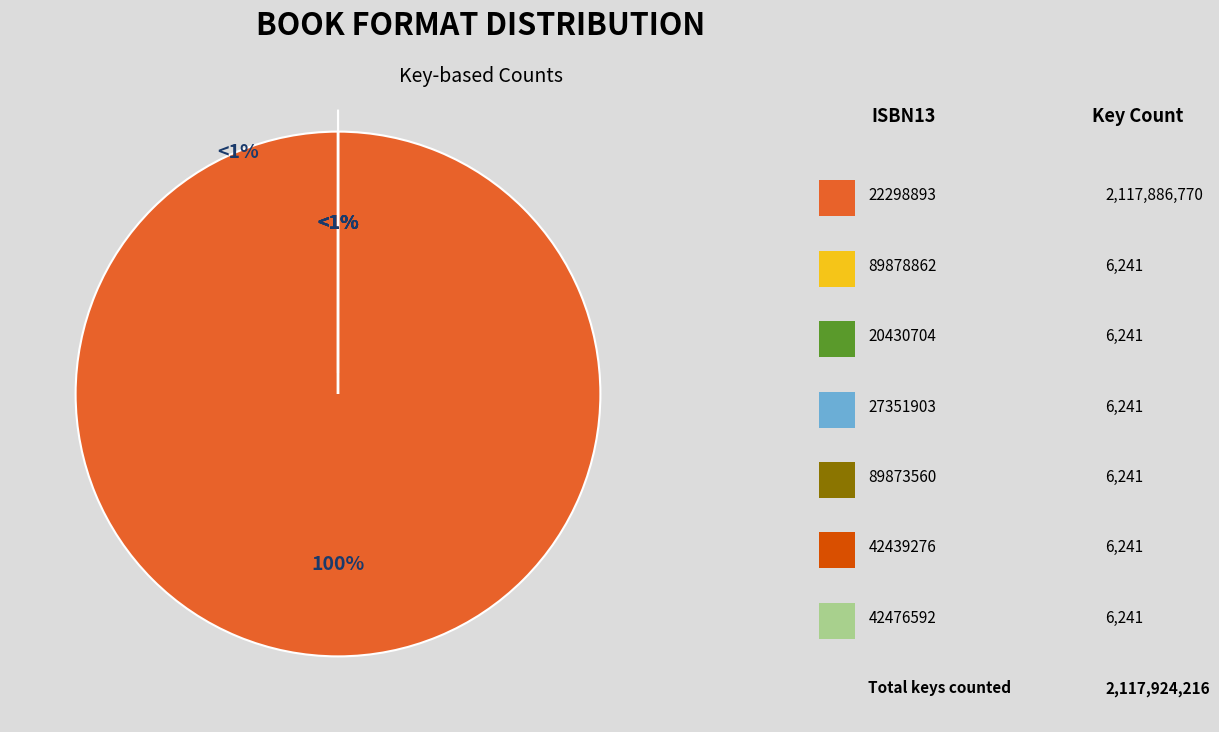

To the nearest percent, what percentage of the pie is 9781422298893?

100%